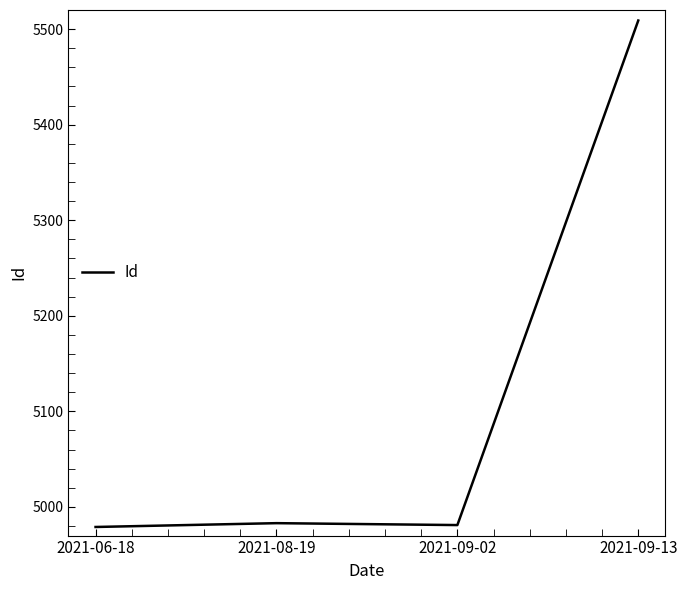

Approximately how many times larger is the value at 2021-06-18 compared to 2021-08-19?

1.0